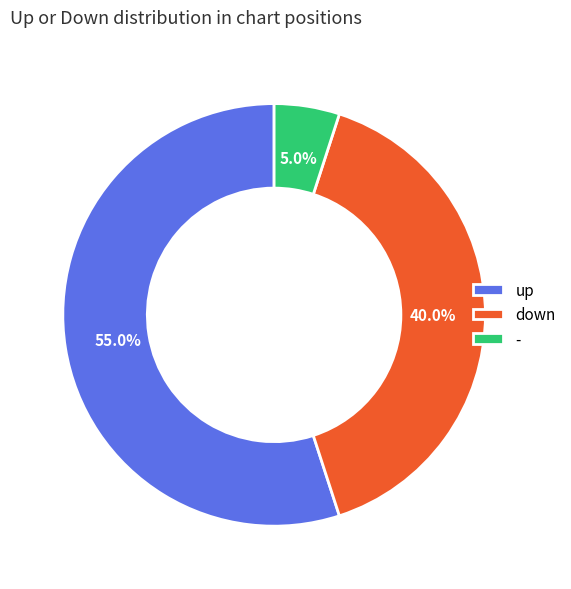

How many slices are in this pie chart?

3